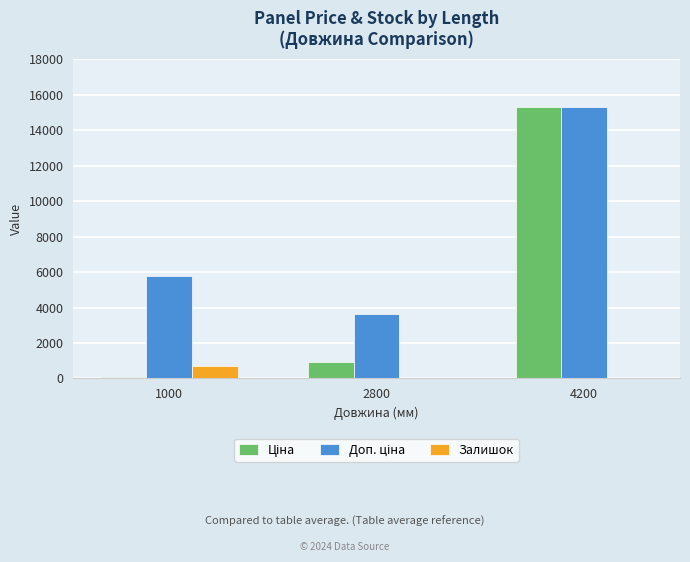

How many groups of bars are there?

3